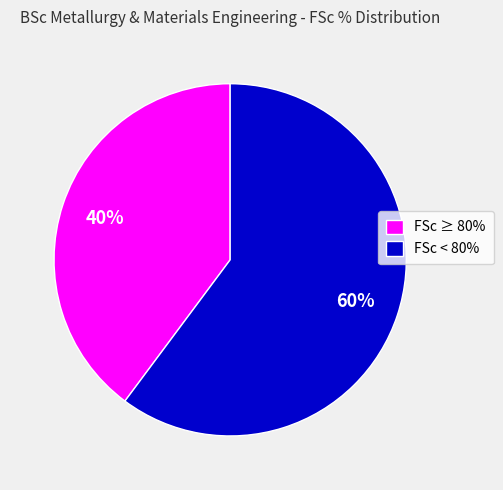

Is the sum of FSc ≥ 80% and FSc < 80% greater than half?

Yes